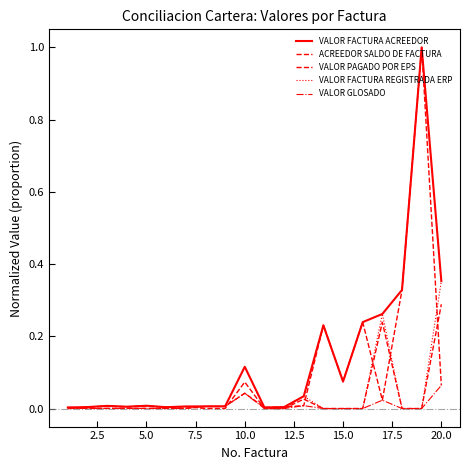

True or false: VALOR FACTURA ACREEDOR and VALOR PAGADO POR EPS intersect in this chart.

False